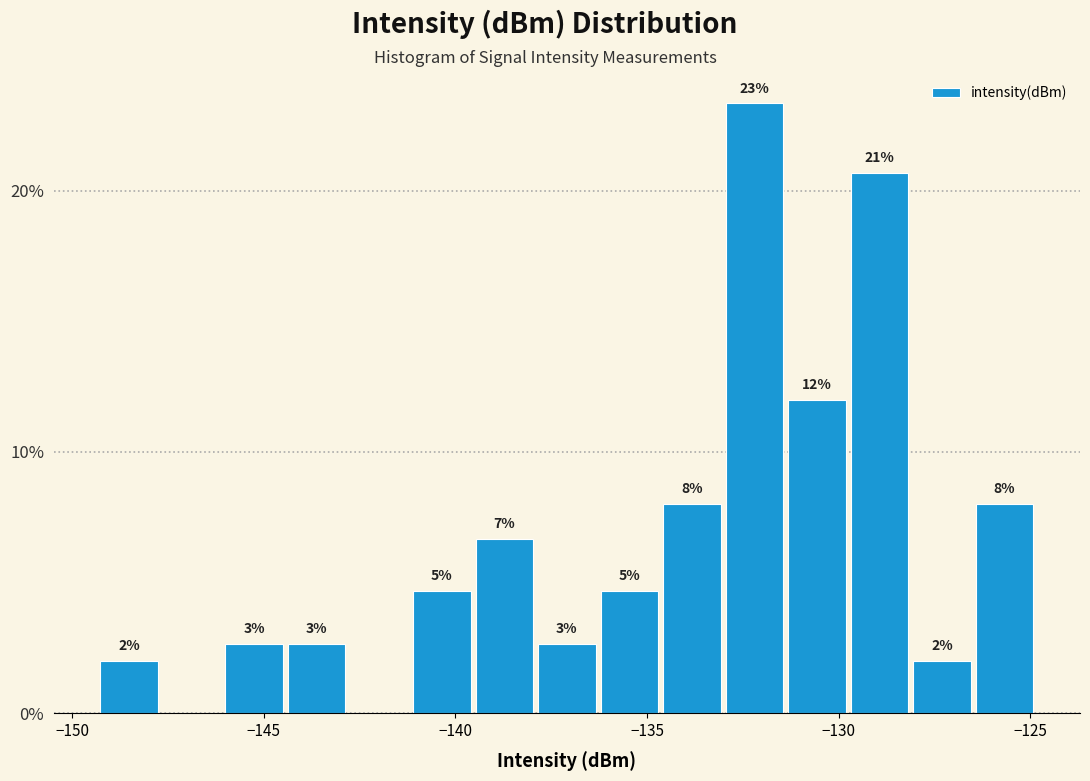

Read against the x-axis, roughly where is the centre of the tallest bar?

-132.0